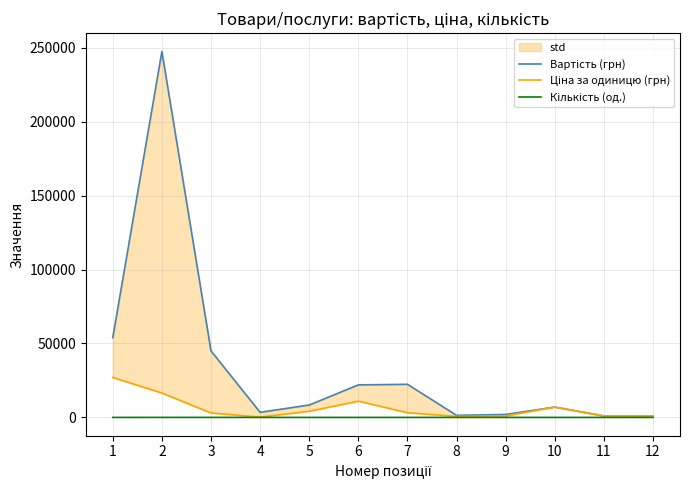

Which category has the highest value in the Кількість (од.) series?

2